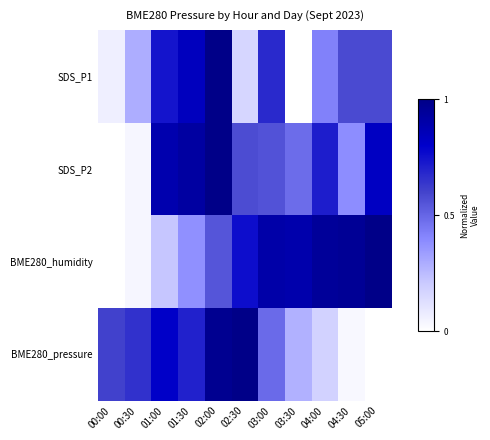

What is the greatest value displayed?

1.0